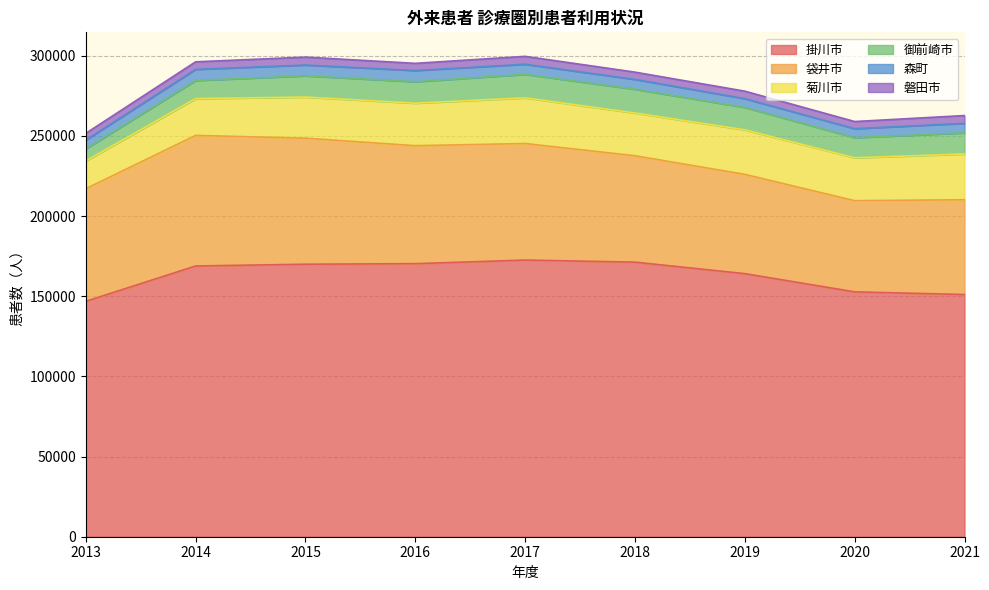

True or false: 袋井市 and 御前崎市 cross at least once.

False